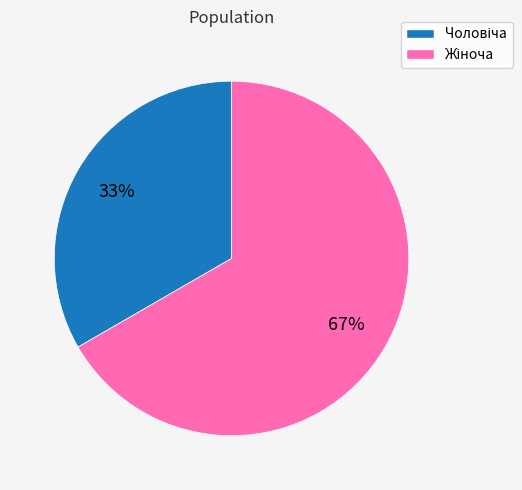

Is there any slice that represents more than half of the pie?

Yes